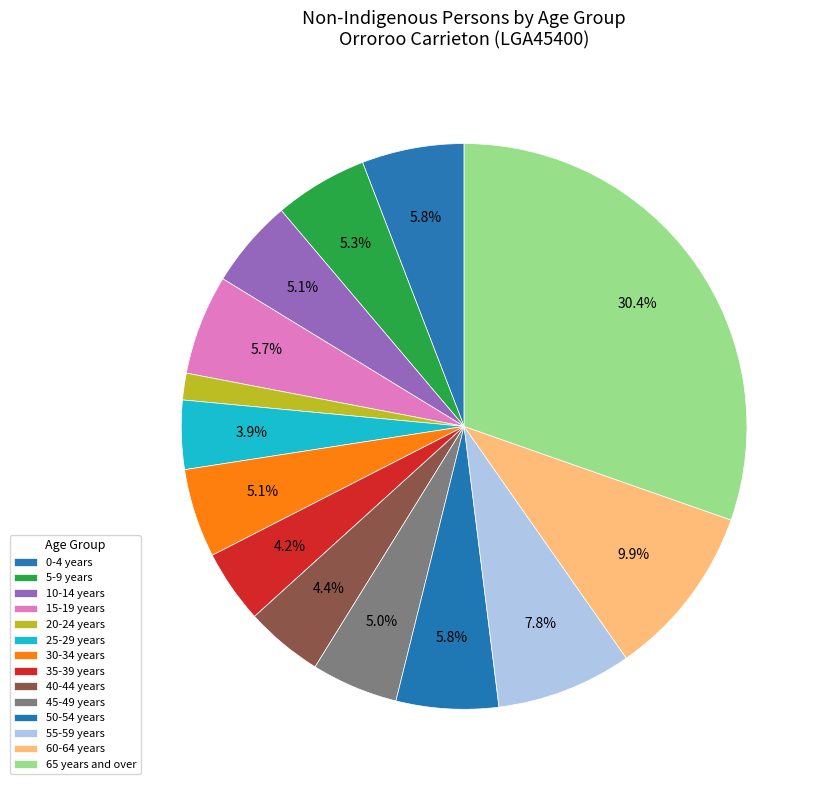

How many segments does this pie chart have?

14